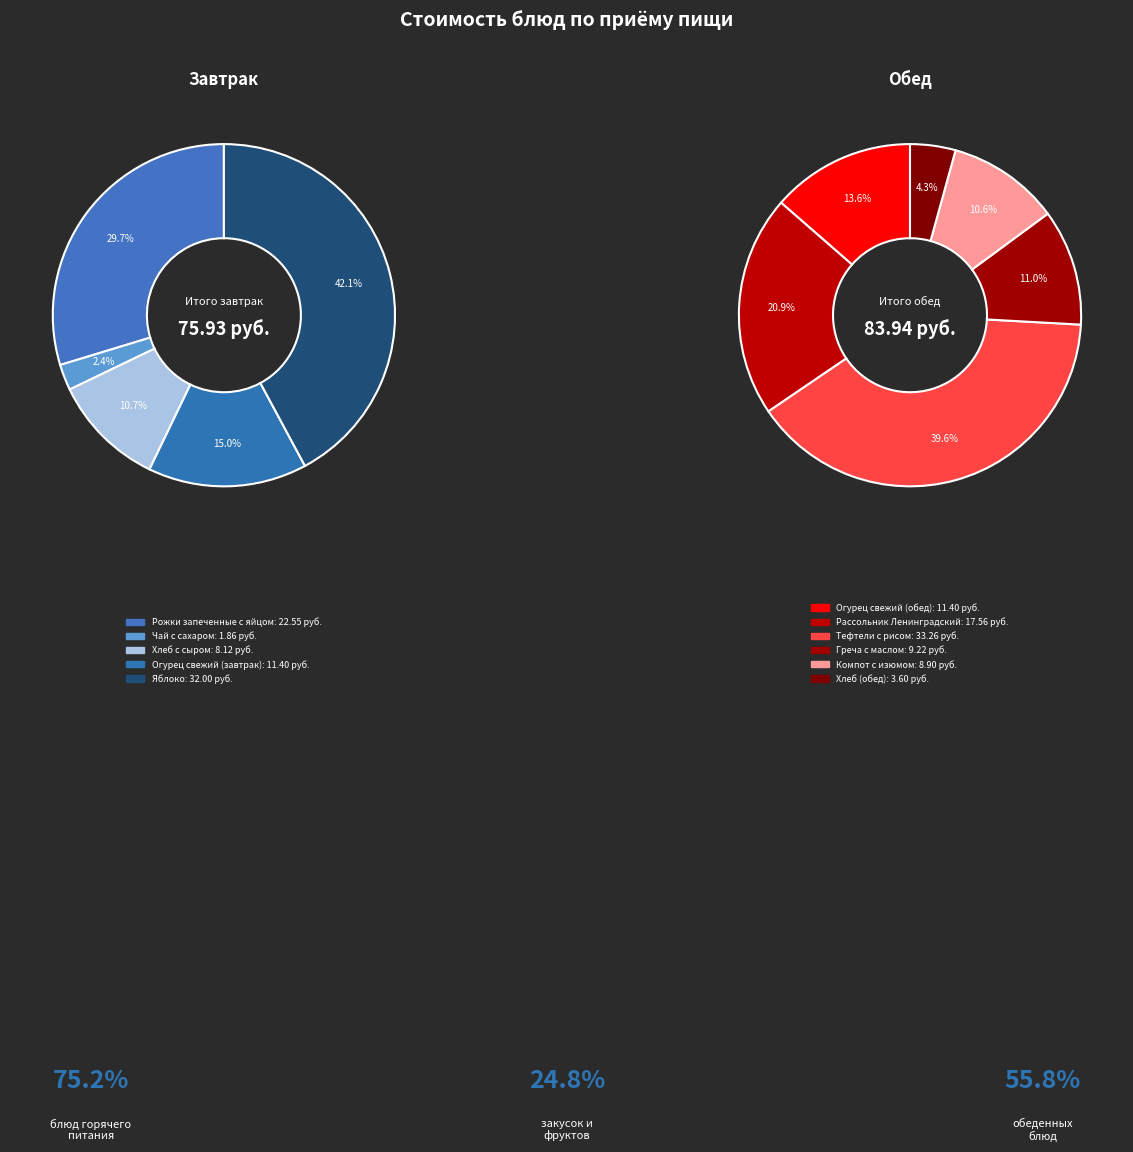

Which category has the biggest portion of the pie?

Тефтели с рисом